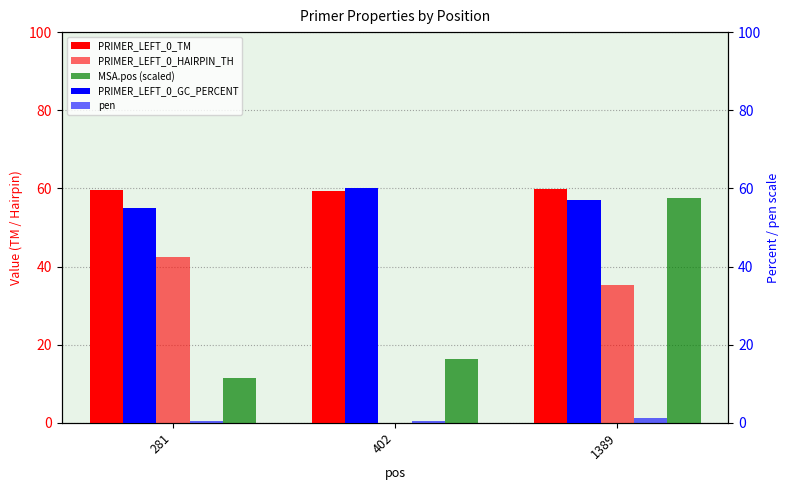

What is the total value across all series at 402?

136.3